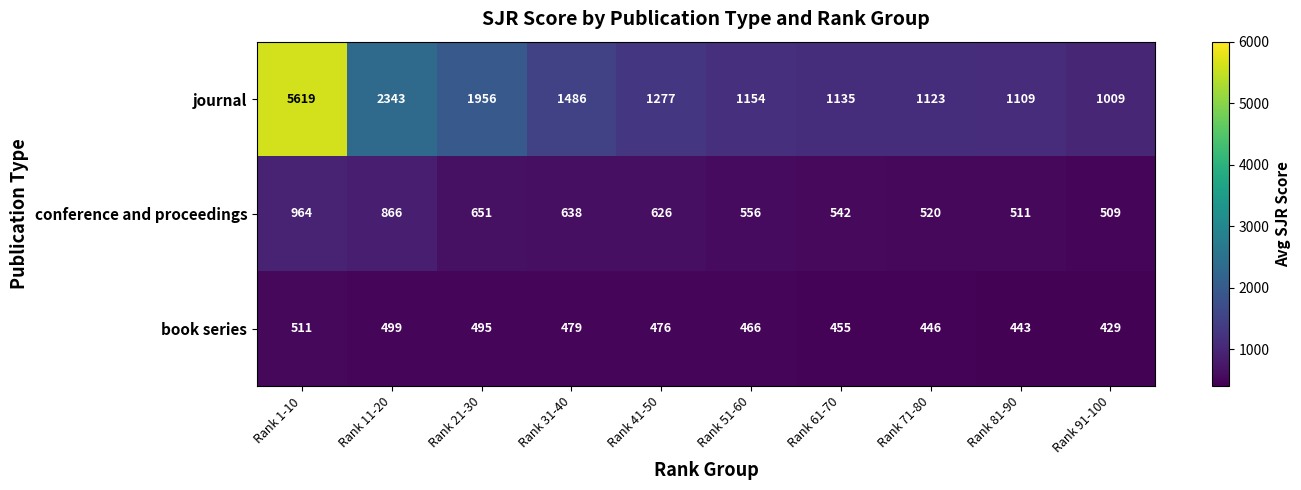

Is it true that book series equals 429 at Rank 91-100?

True